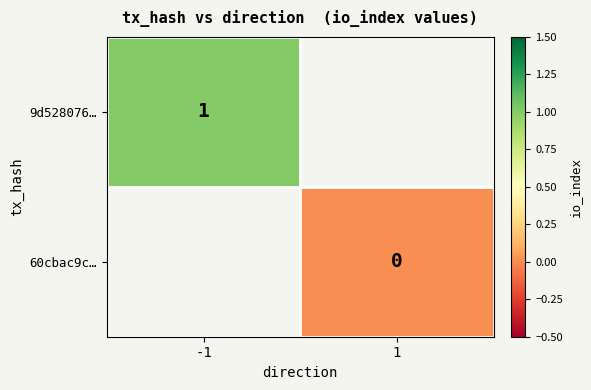

Is it true that 9d528076… equals 1 at -1?

True